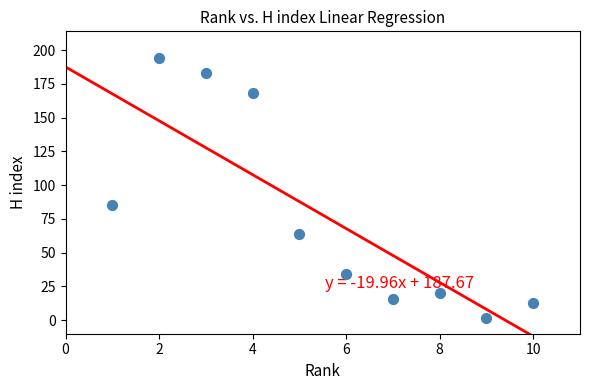

What Y value in the scatter plot is closest to 98?

85